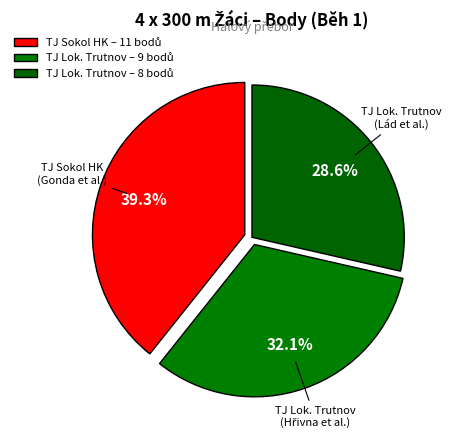

Is there a majority slice in this chart?

No